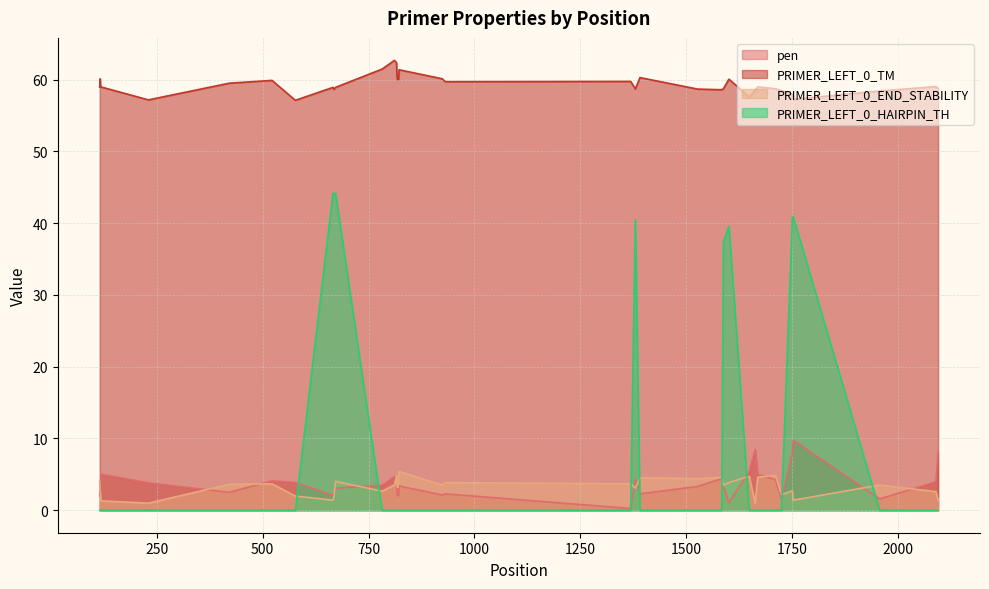

Which series has the largest range (max minus min)?

PRIMER_LEFT_0_HAIRPIN_TH